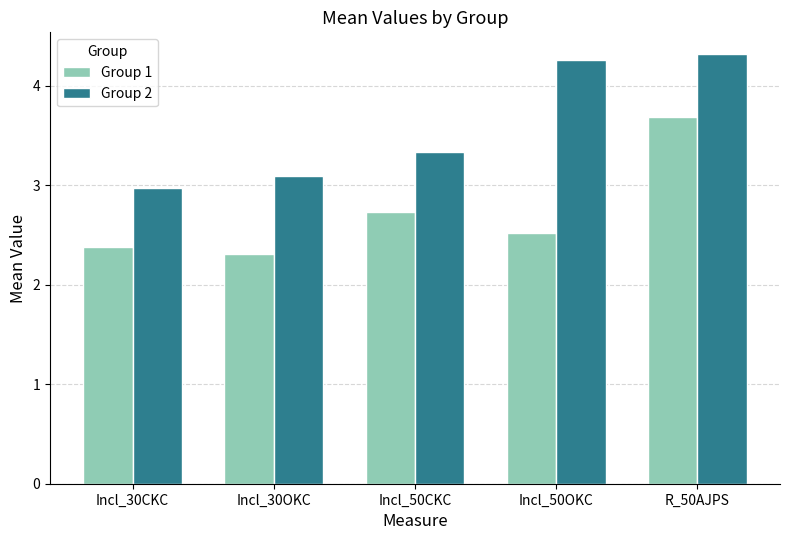

What position from the right is Incl_30CKC?

5